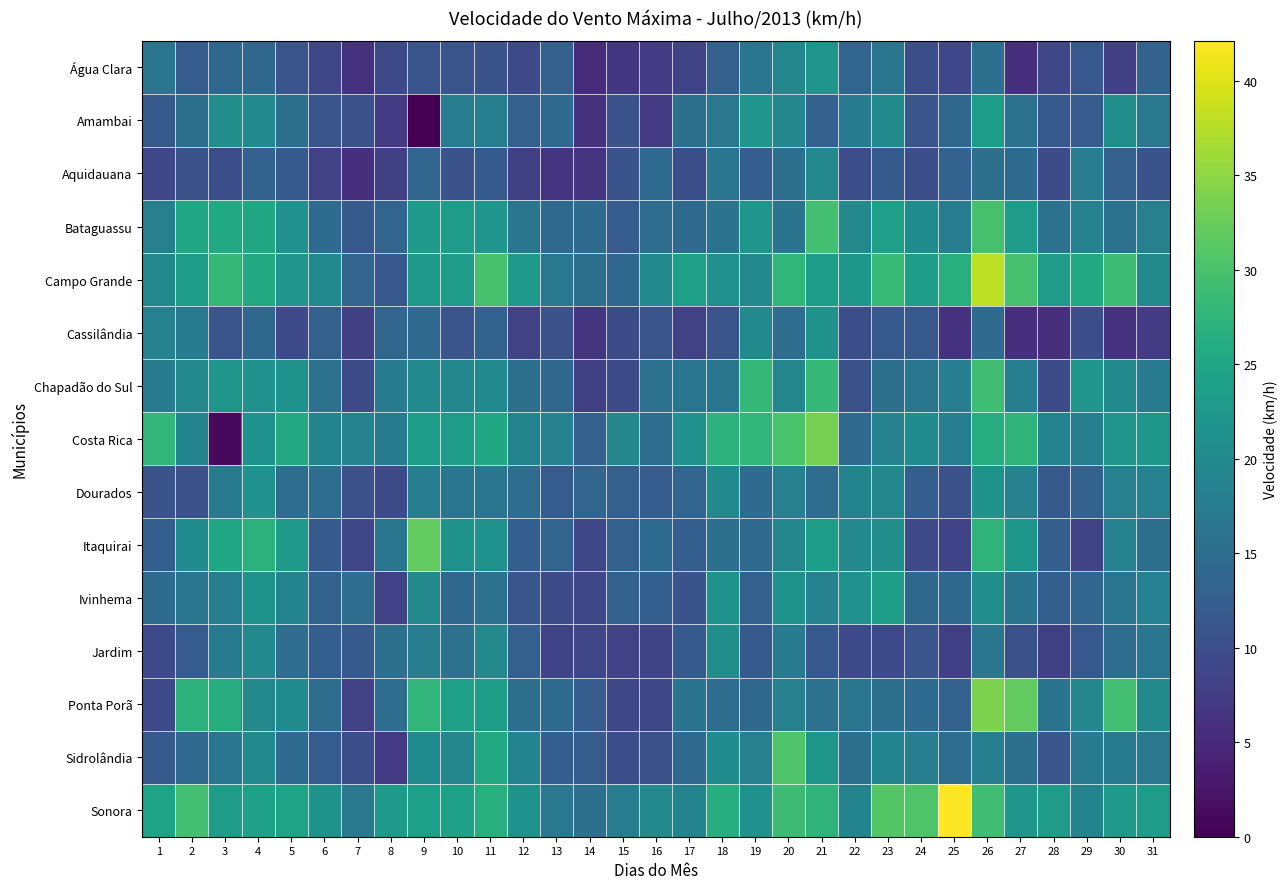

What is the maximum value shown in the chart?

42.1